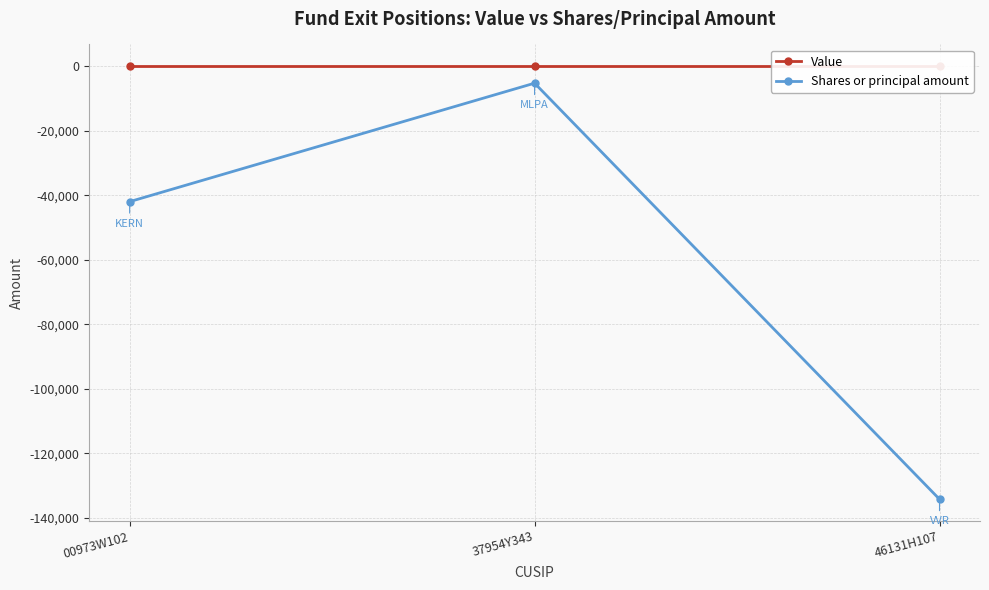

What are all the series names shown in the legend?

Value, Shares or principal amount